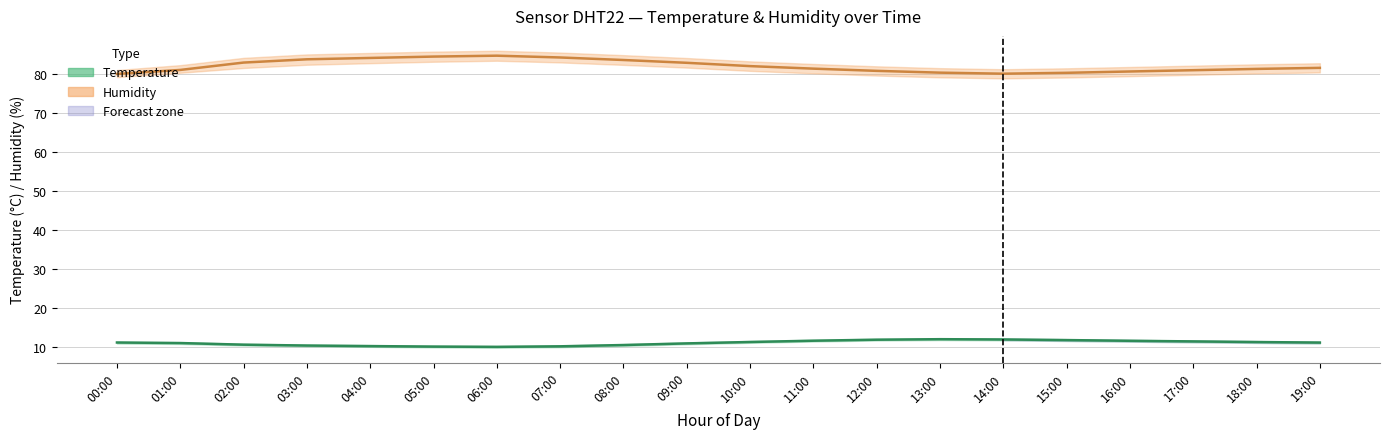

Between 11:00 and 14:00, which series saw the biggest shift?

Humidity